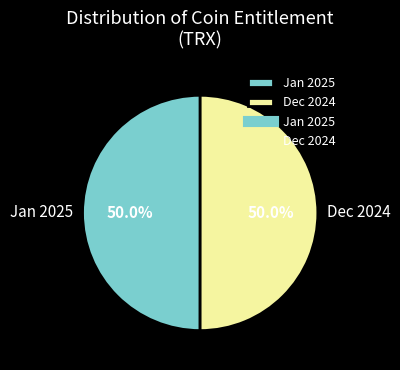

Approximately how many times larger is the value at Jan 2025 compared to Dec 2024?

1.0